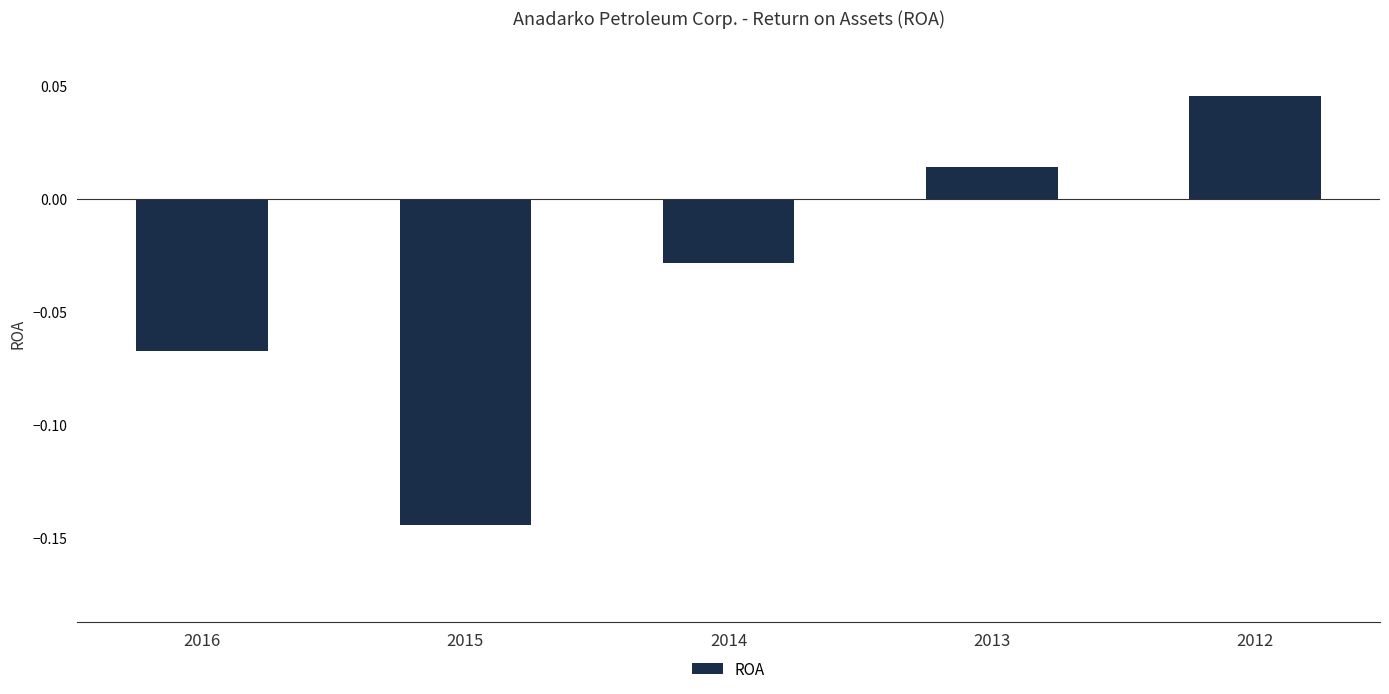

What is the change in value from 2014 to 2012?

+0.1